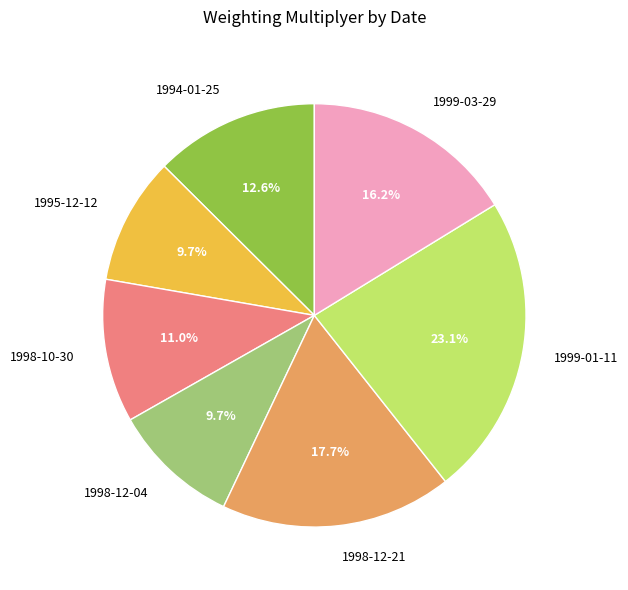

Is it true that 1998-12-21 is 26% of the pie?

False